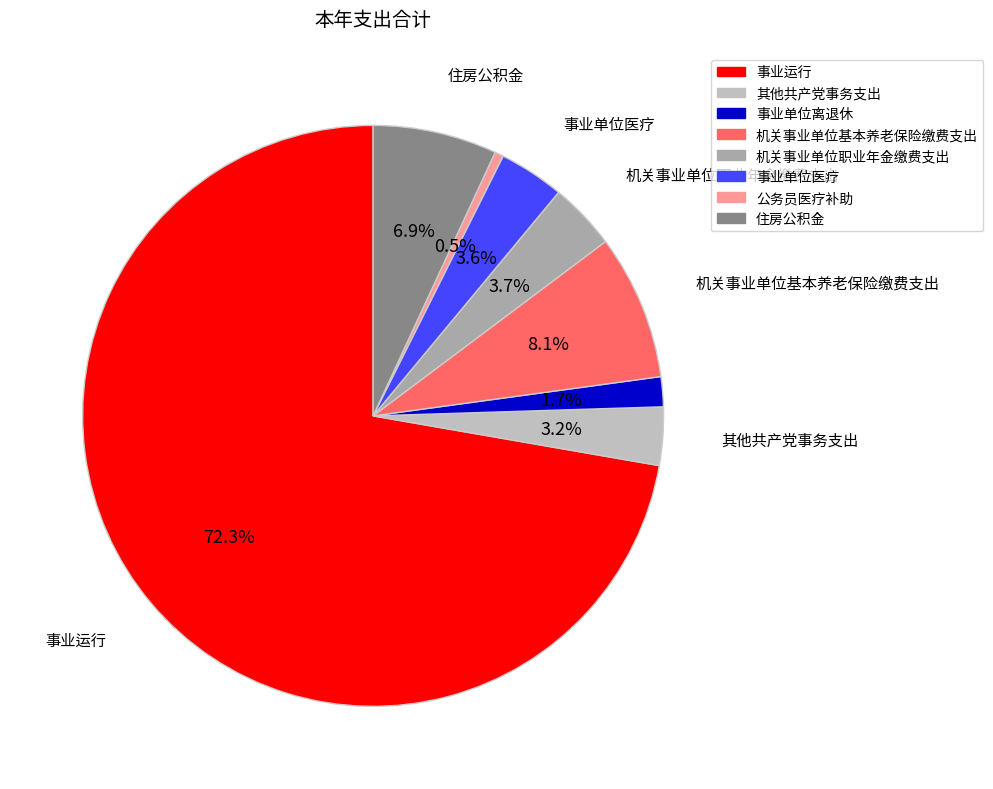

Count the number of slices in the pie.

8